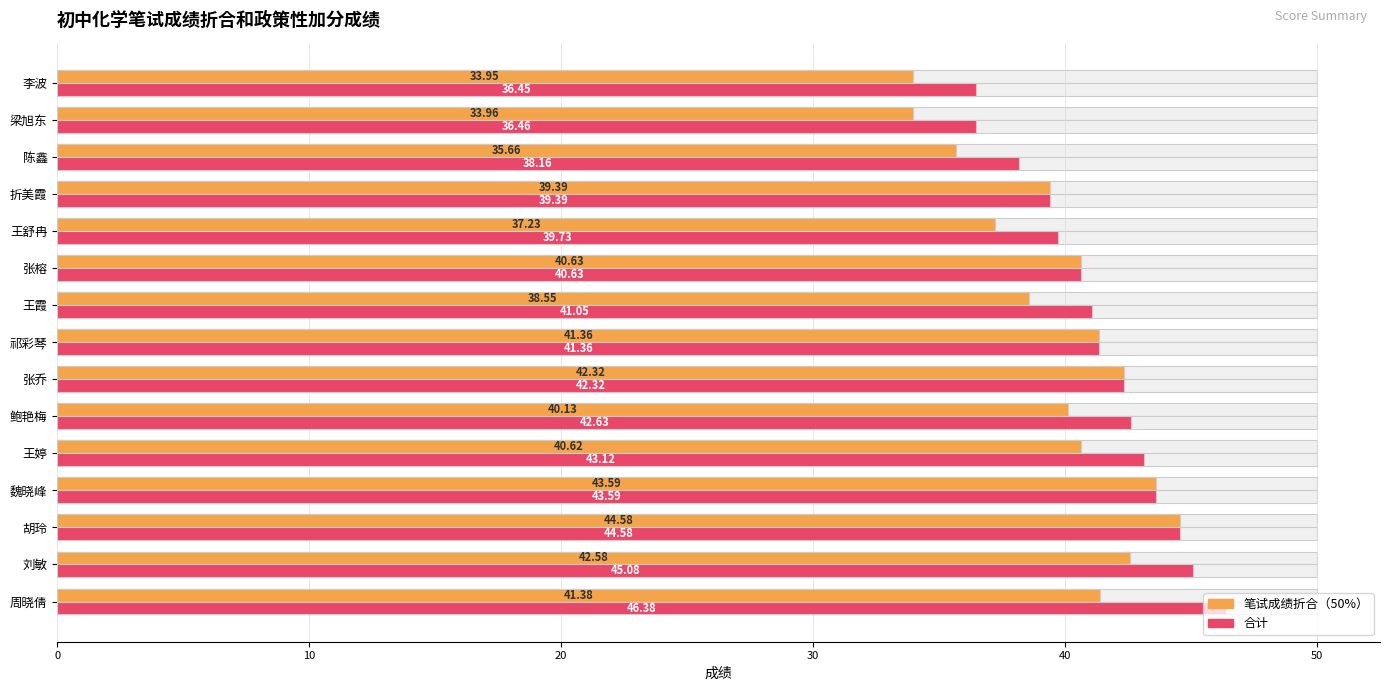

List the series in order of their overall mean, lowest first.

笔试成绩折合（50%）, 合计